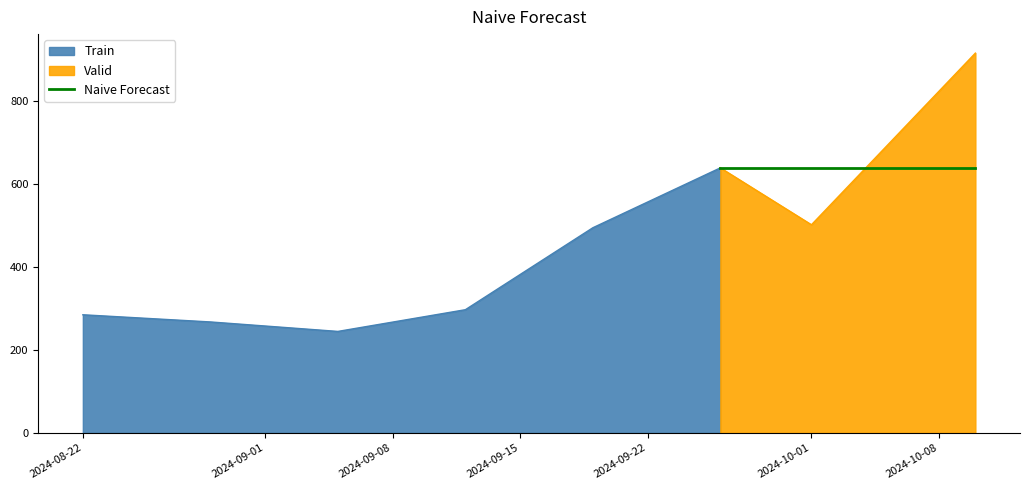

Count the number of categories in the chart.

8